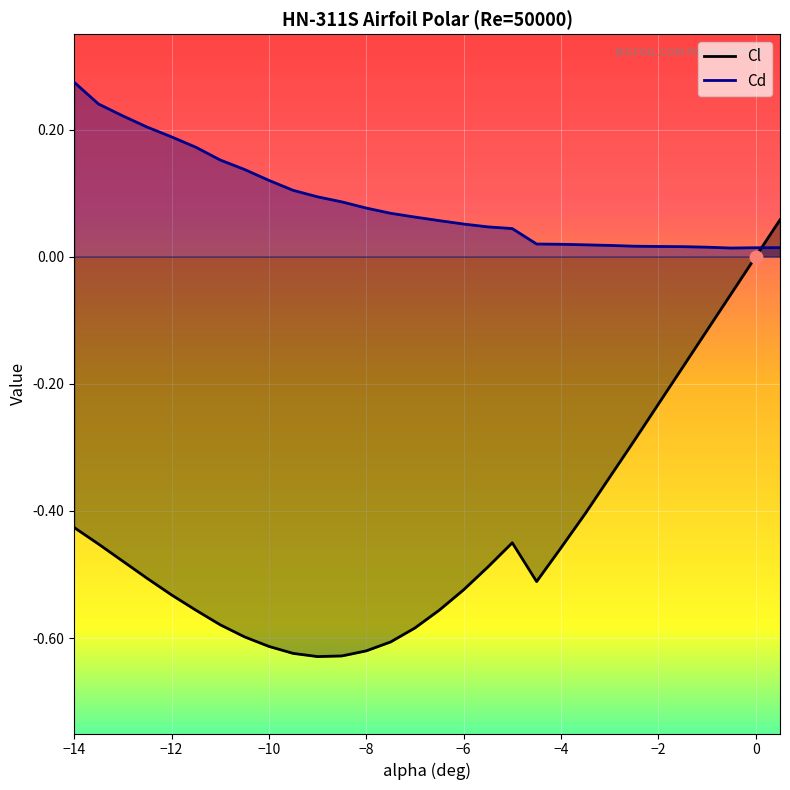

What is the average value of the Cd series?

0.1